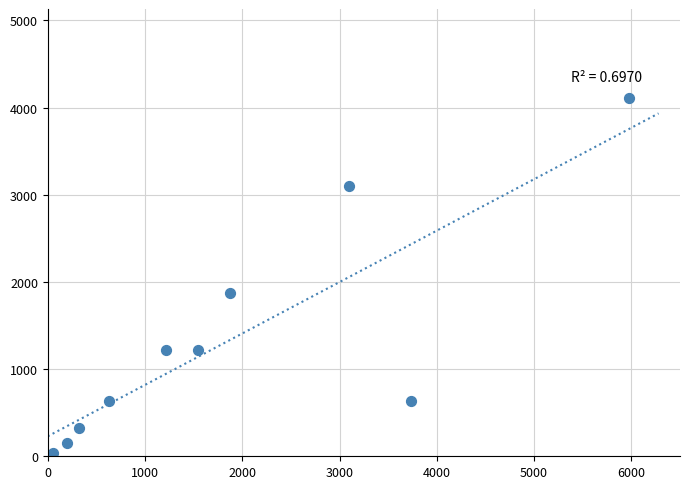

What is the average X value?

1864.9